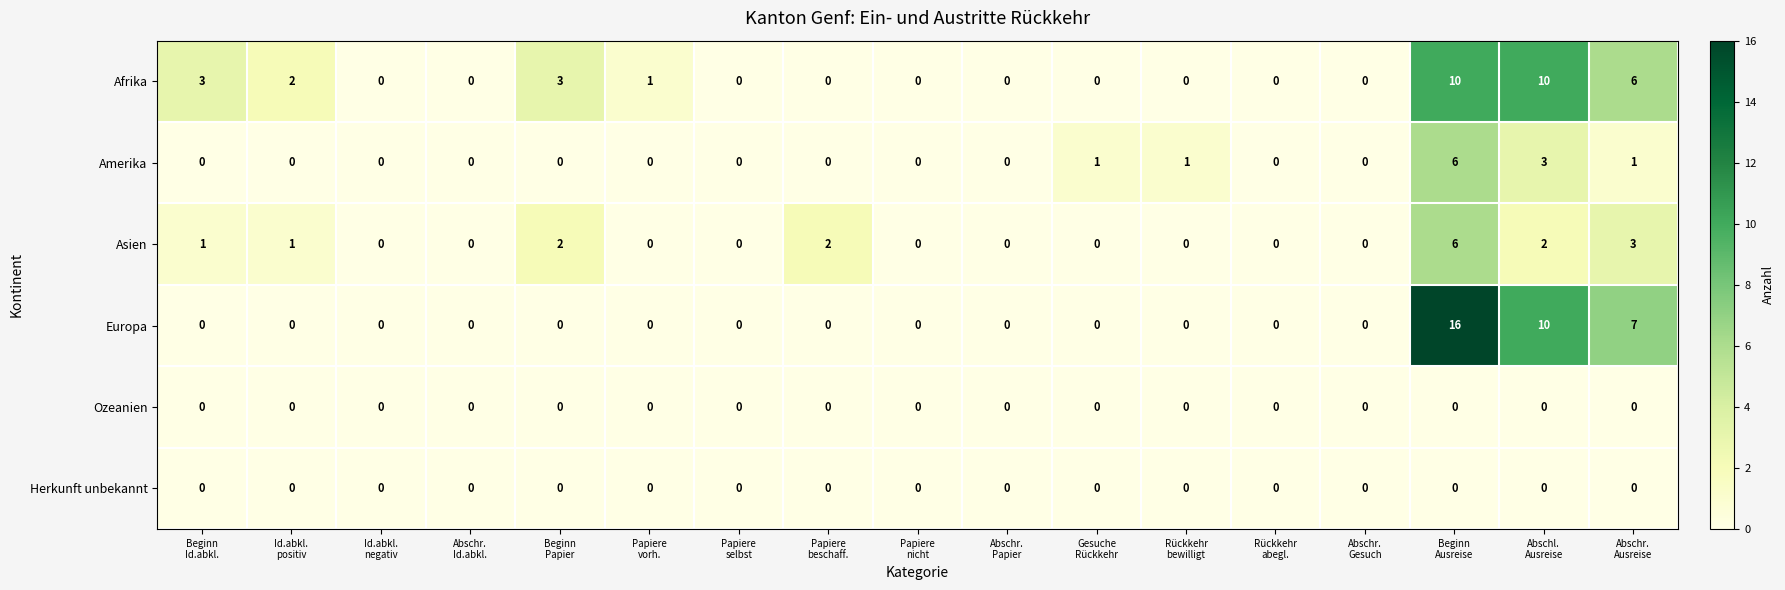

What is the highest value of the Amerika series?

6